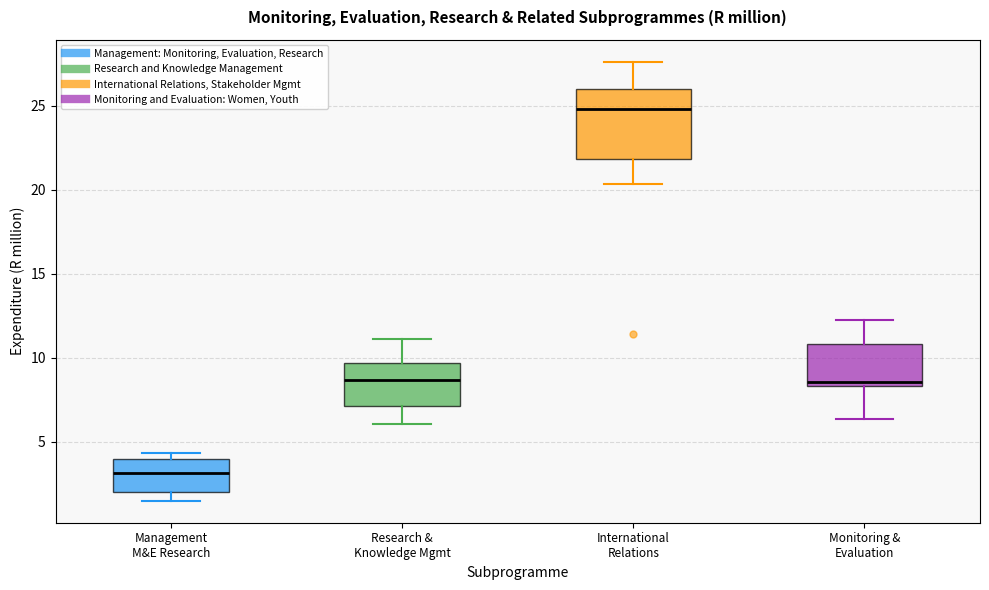

Comparing the boxes themselves (not the whiskers), which one is the tallest?

International Relations